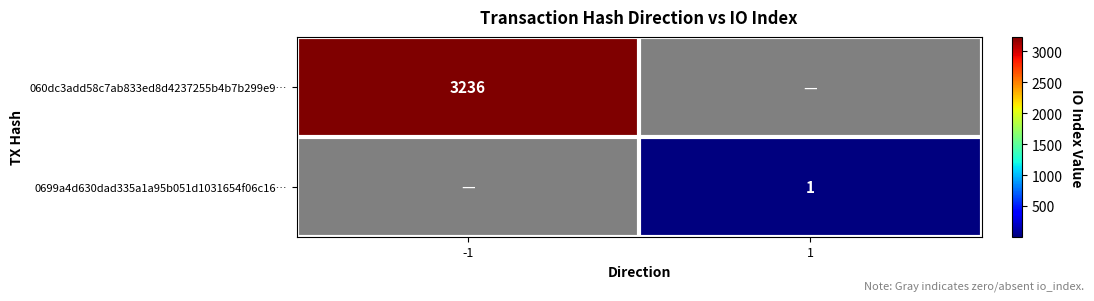

Is it true that 0699a4d630dad335a1a95b051d1031654f06c16… equals 1 at 1?

True